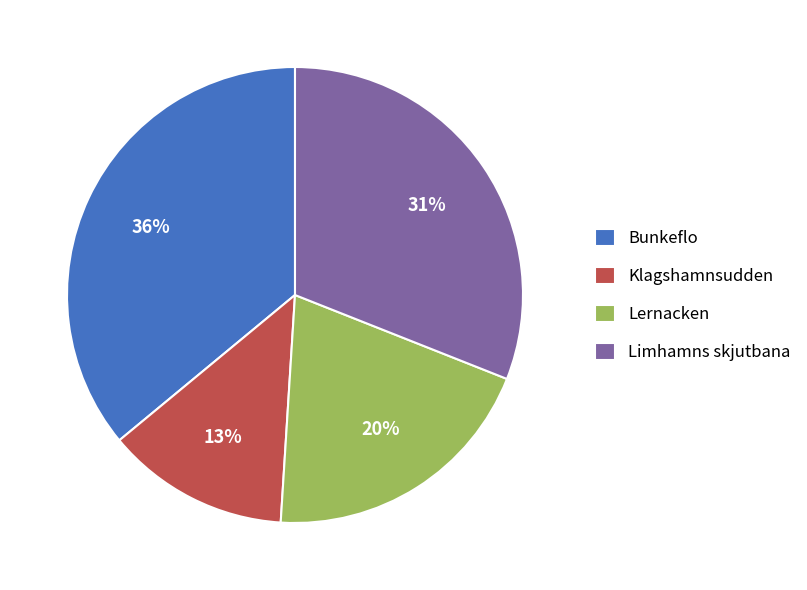

To the nearest percent, what is the difference between the largest and smallest slice percentages?

23%